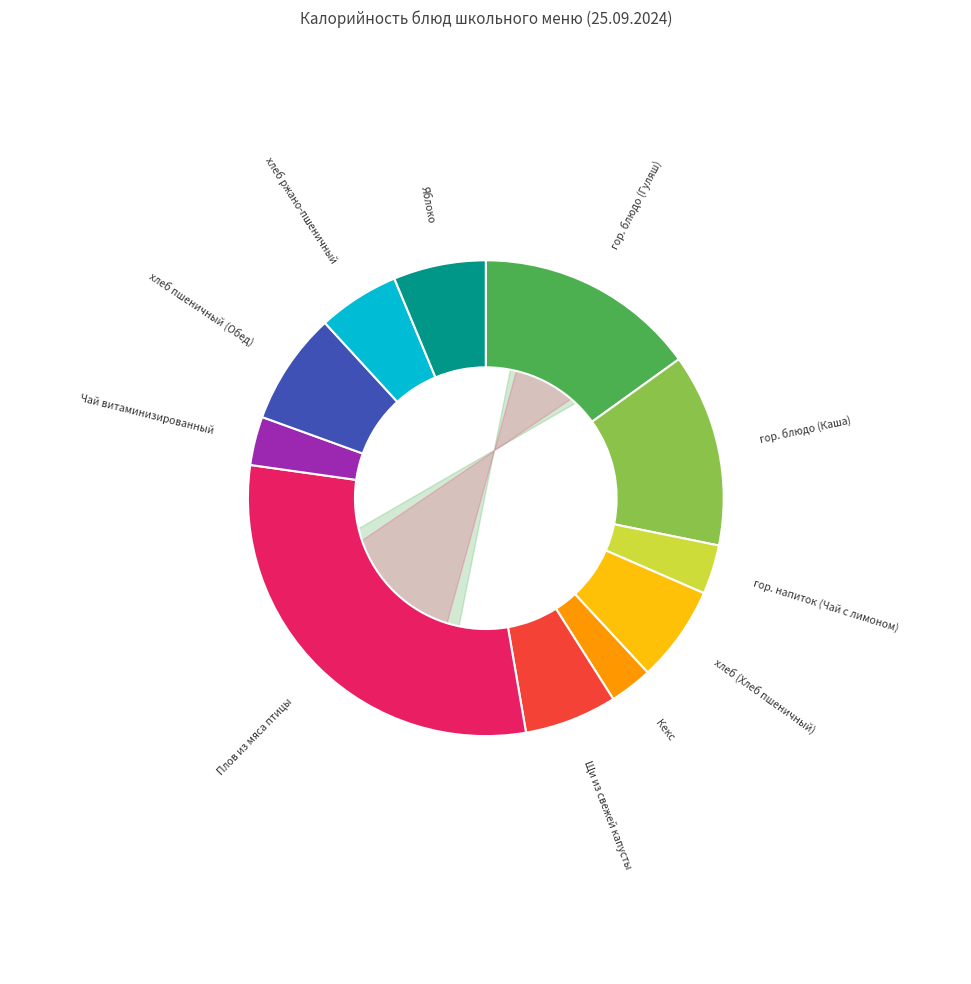

The Кекс slice represents 14% of the pie. True or false?

False